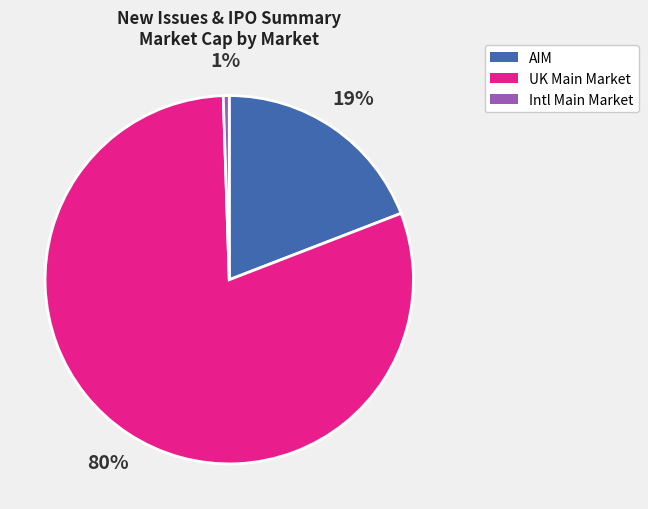

To the nearest percent, what is the average slice percentage?

33%